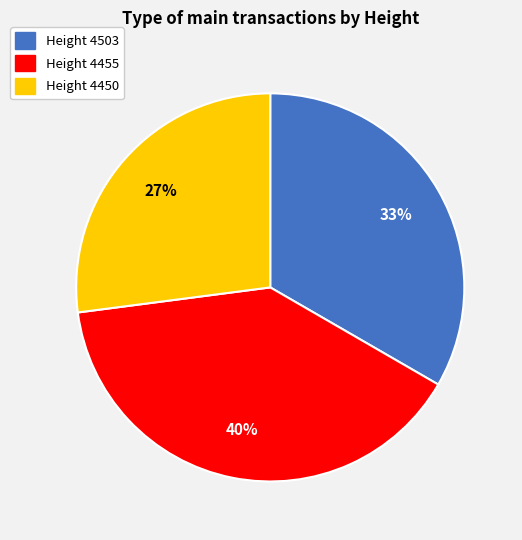

Rank the categories by value from highest to lowest.

Height 4455, Height 4503, Height 4450